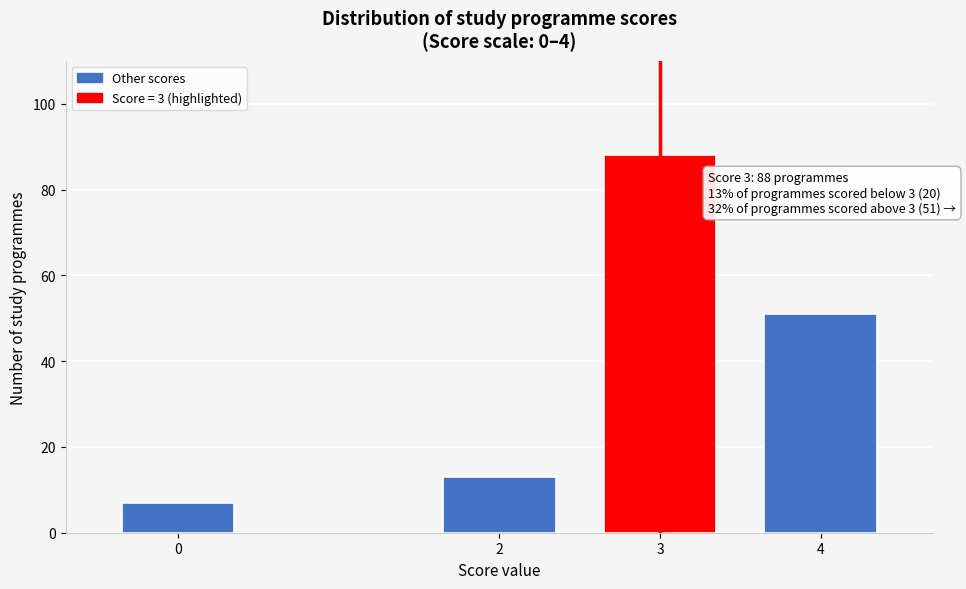

Reading left to right, extract all data points from this chart.

0=7	2=13	3=88	4=51